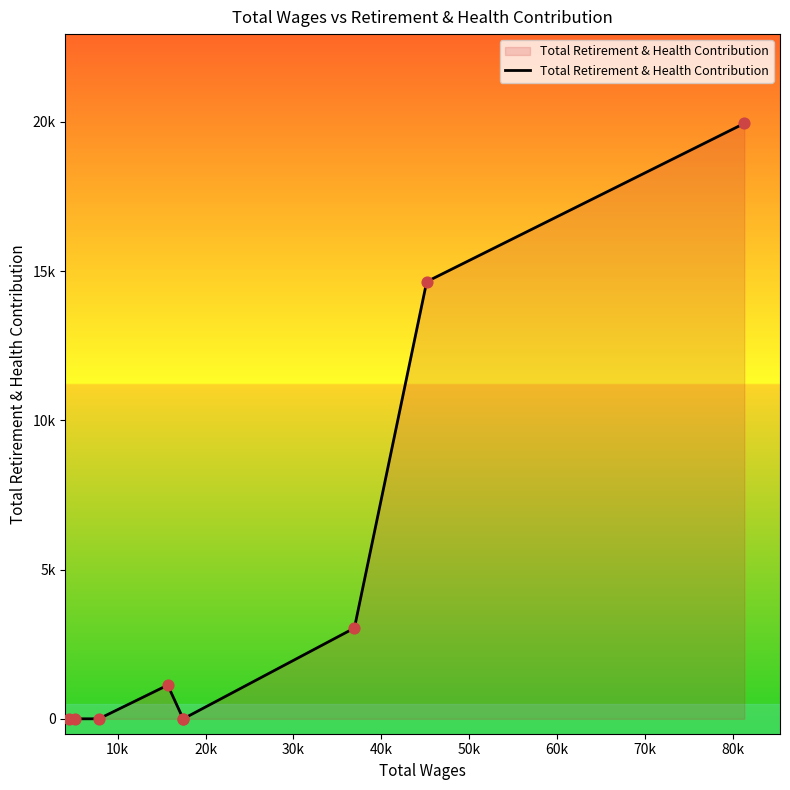

Is this an area chart (filled region under the line)?

Yes